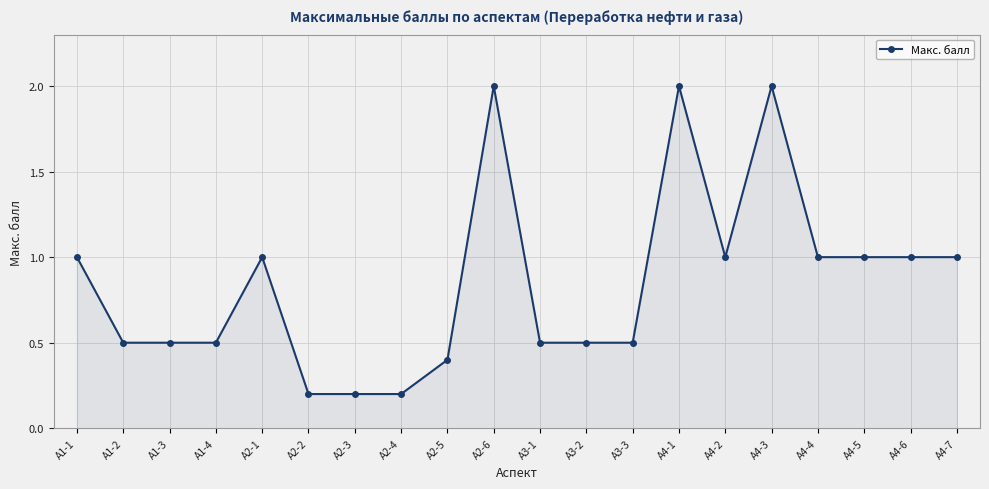

What is the approximate value at А4-2?

1.0